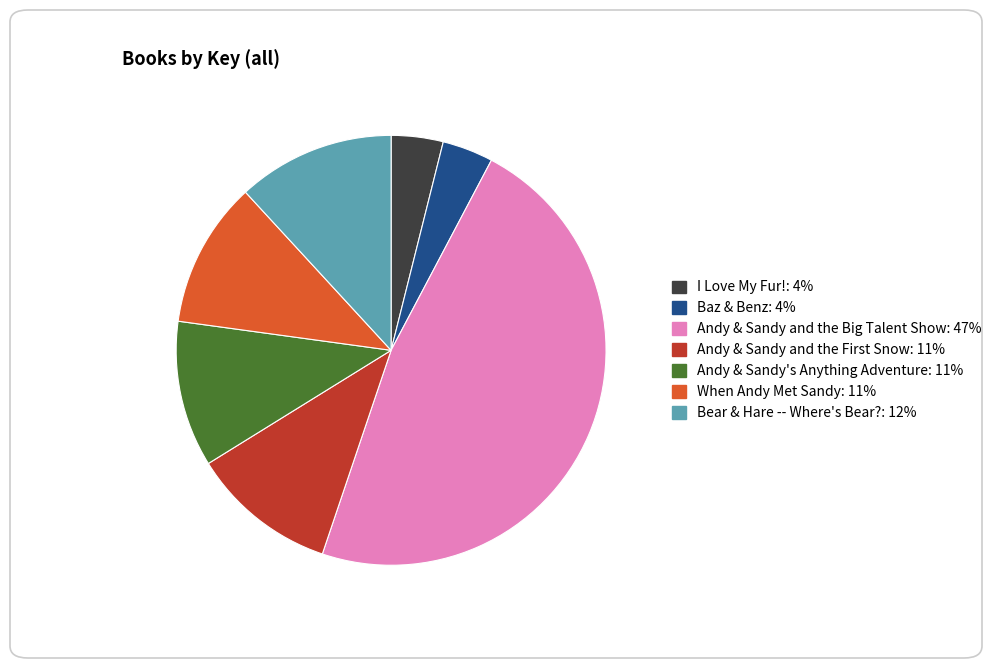

Combined, do Bear & Hare -- Where's Bear? and Baz & Benz account for over 50%?

No